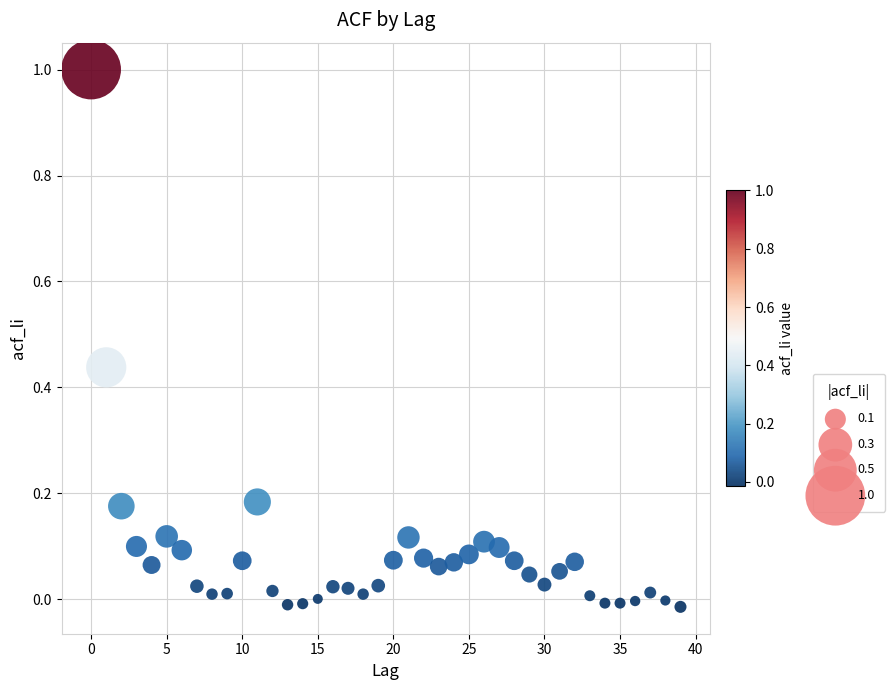

What is the range of Y values (max minus min)?

1.0